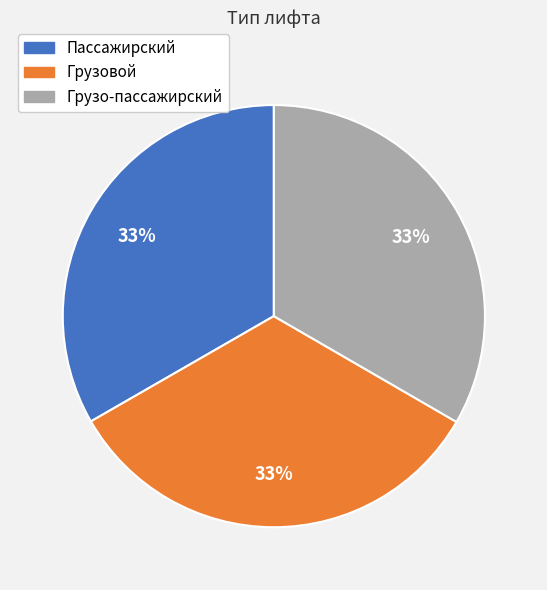

Does Пассажирский account for over 50% of the chart?

No